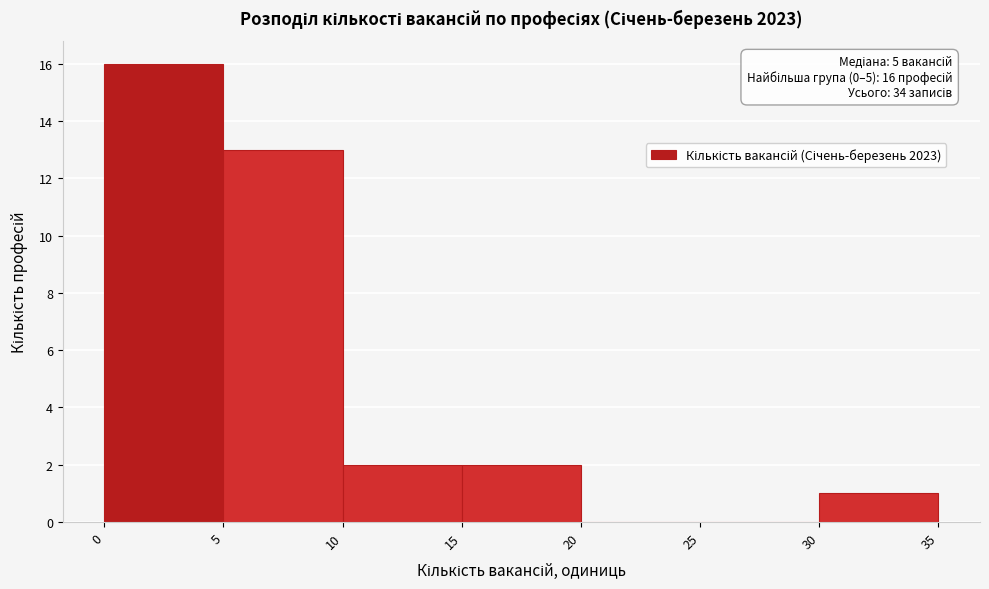

Which range on the x-axis has the tallest bar?

0 to 5